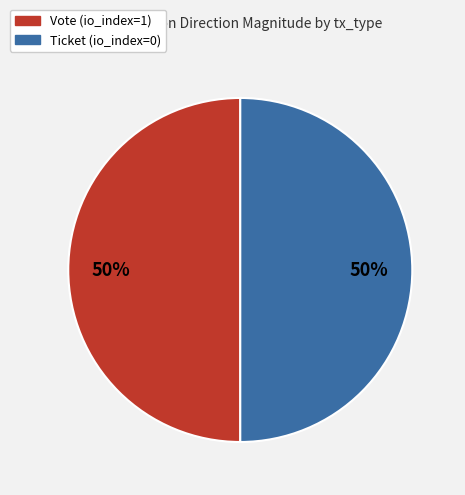

True or false: Vote (io_index=1) accounts for 57% of the total.

False